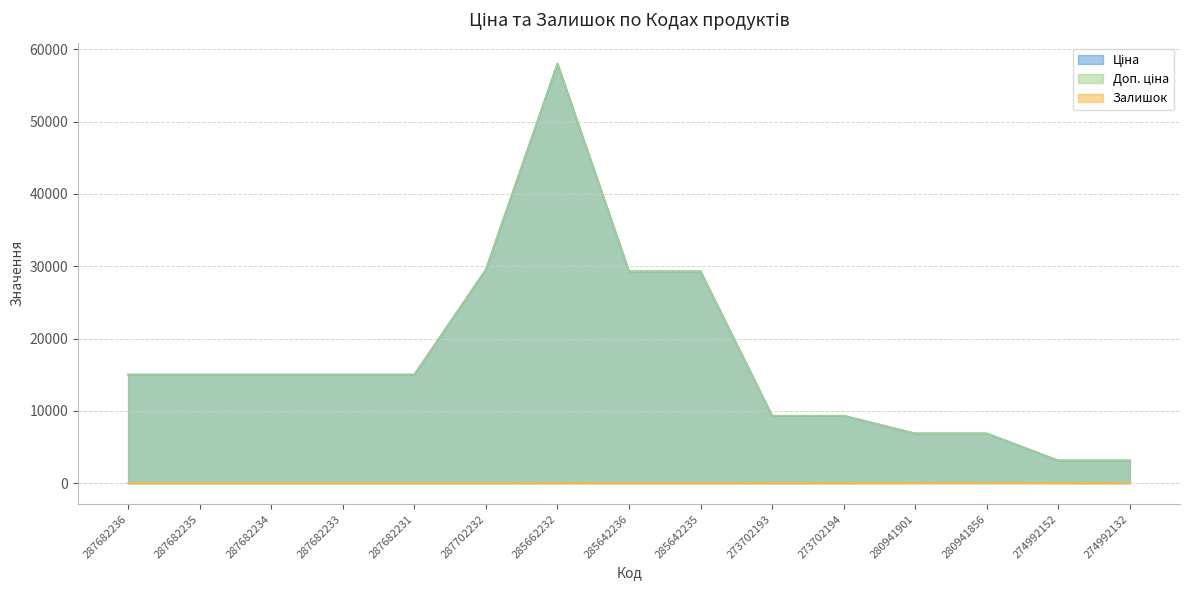

What is the sum of the Ціна values at 285662232 and 280941856?

64916.5